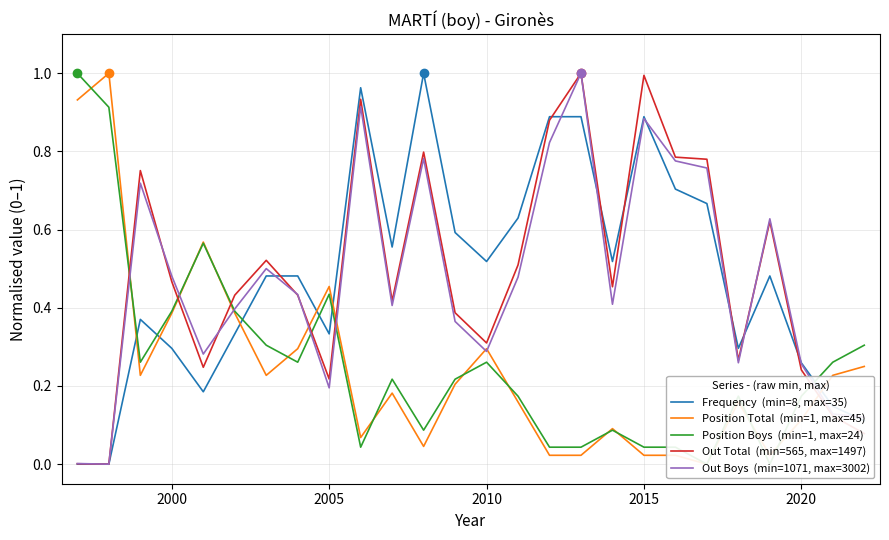

Which series ends up on top after the final intersection of Position Total  (min=1, max=45) and Frequency  (min=8, max=35)?

Position Total  (min=1, max=45)